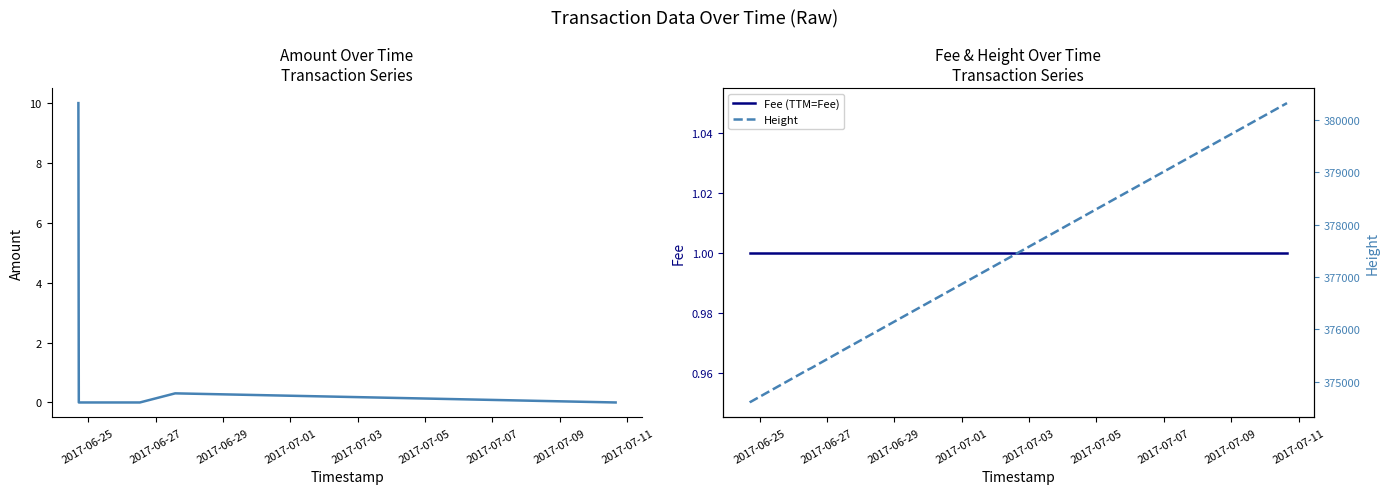

Is the value of Height at 2017-06-27 greater than the value of Amount at 2017-07-01?

Yes